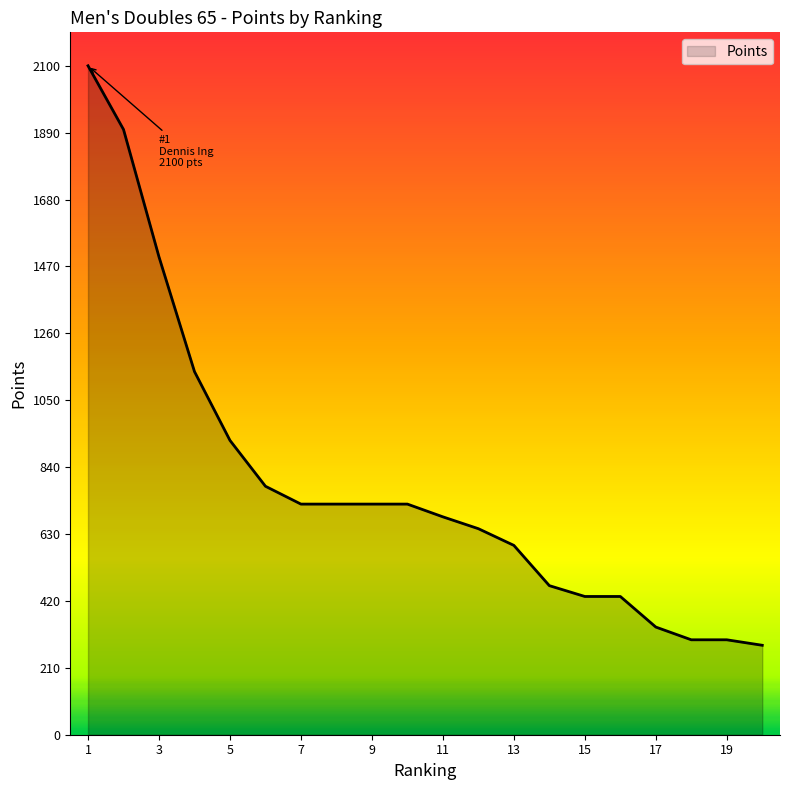

How many distinct data groups are displayed?

1